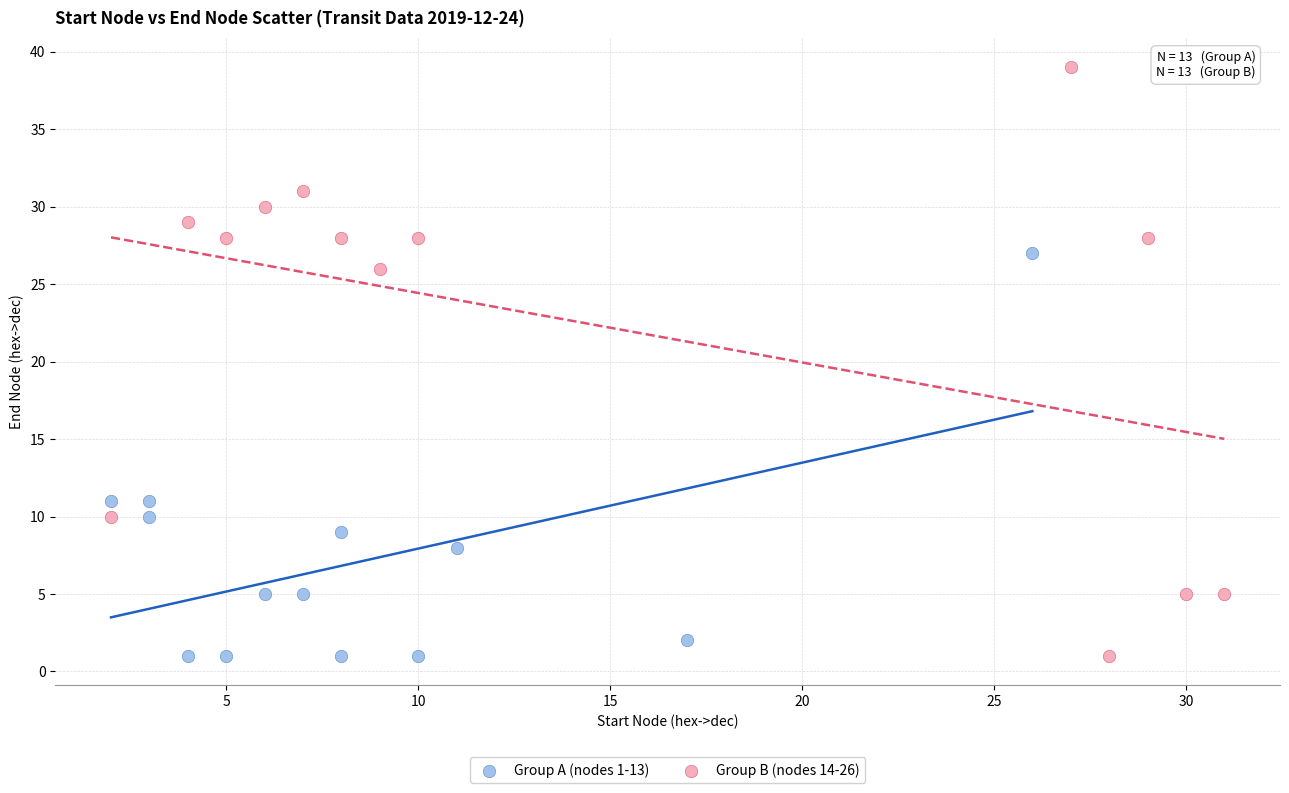

What are all the series names shown in the legend?

Group A (nodes 1-13), Group B (nodes 14-26)